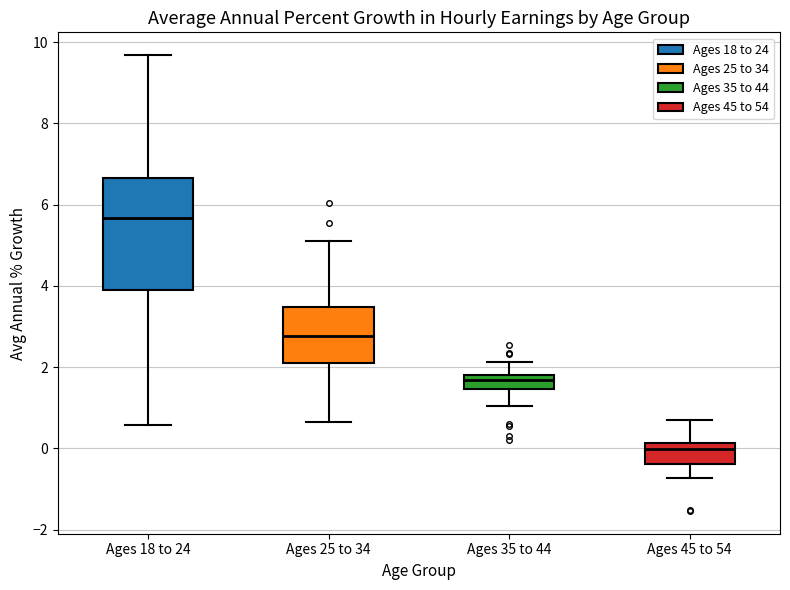

Reading left to right, read every box against the y-axis: the position of its median line, the range the box covers, and the ends of its whiskers. The values are not printed on the chart, so give them approximately, as read against the axis.

Ages 18 to 24: median 5.6, box 4.0 to 6.6, whiskers 0.6 to 9.6
Ages 25 to 34: median 2.8, box 2.2 to 3.4, whiskers 0.6 to 5.0
Ages 35 to 44: median 1.6, box 1.4 to 1.8, whiskers 1.0 to 2.2
Ages 45 to 54: median 0.0, box -0.4 to 0.2, whiskers -0.8 to 0.6